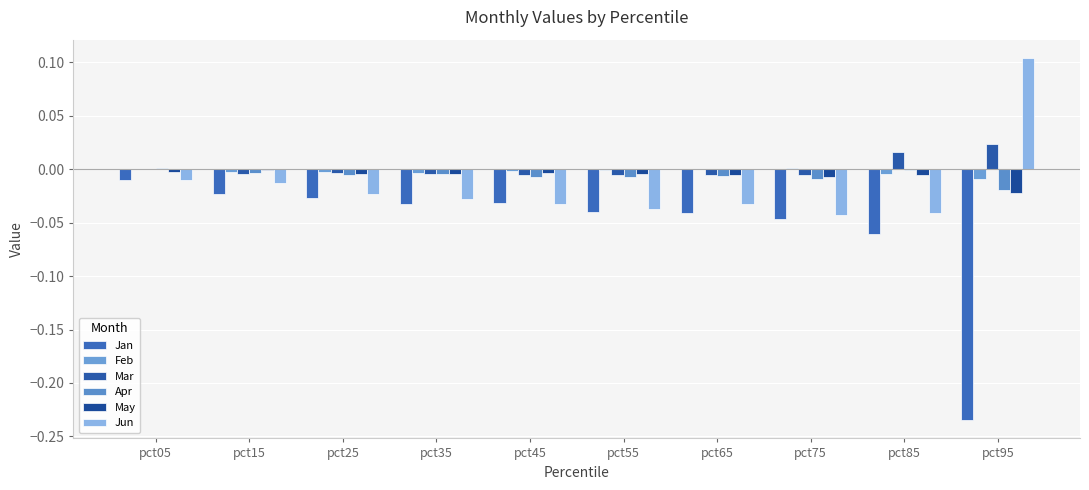

True or false: May has a value of -0.0 at pct25.

False